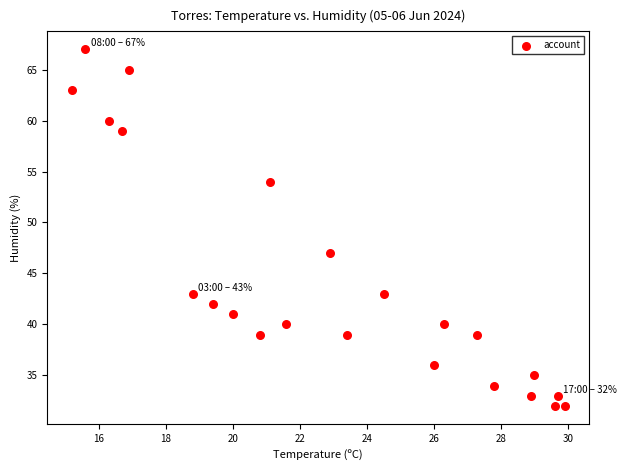

What Y value in the scatter plot is closest to 49?

47